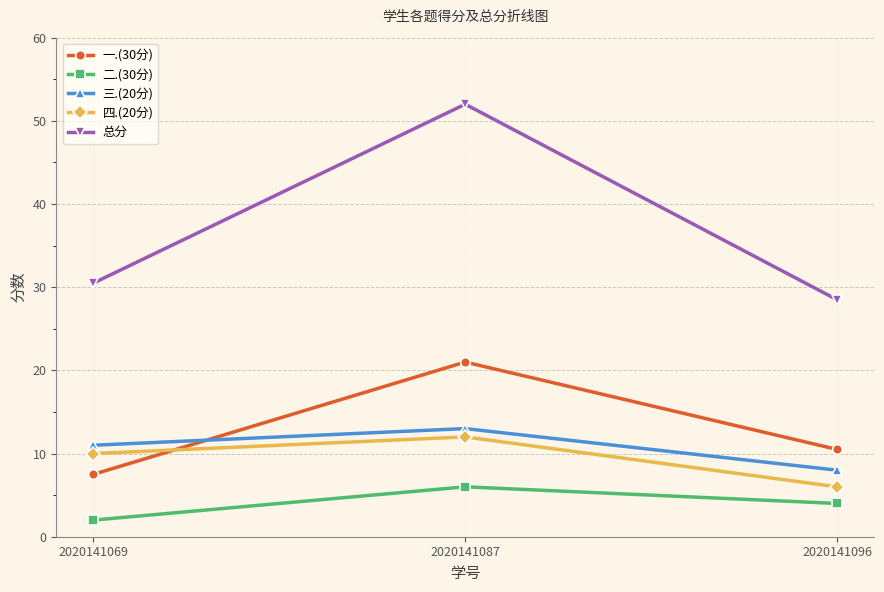

What are all the series names shown in the legend?

一.(30分), 二.(30分), 三.(20分), 四.(20分), 总分